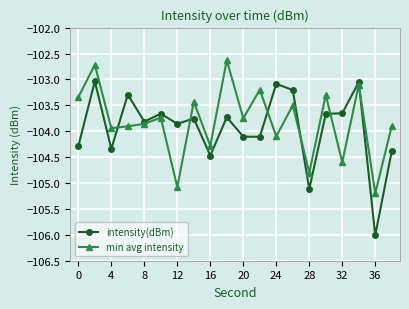

At how many categories does at least one series exceed -104?

17